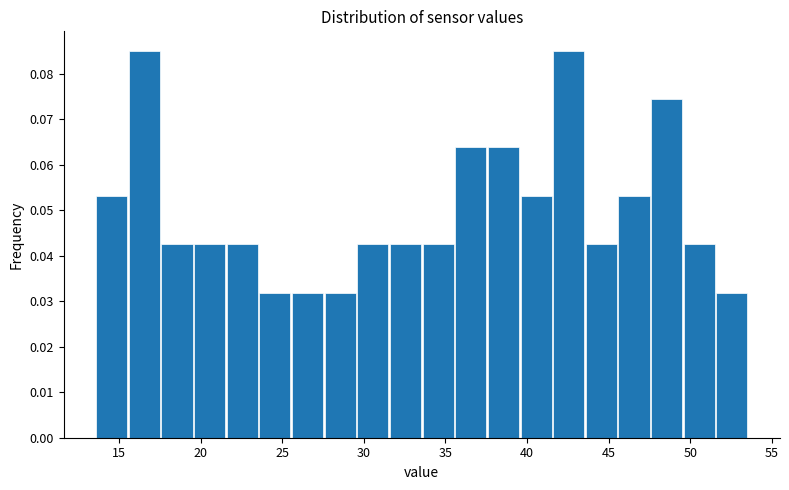

Reading left to right, list every bar in this chart as the range it spans on the x-axis followed by its height. Neither the bar edges nor the heights are printed on the chart, so give them approximately, as read against the axes.

13.6 to 15.6: 0.053
15.6 to 17.6: 0.085
17.6 to 19.6: 0.043
19.6 to 21.6: 0.043
21.6 to 23.6: 0.043
23.6 to 25.6: 0.032
25.6 to 27.6: 0.032
27.6 to 29.6: 0.032
29.6 to 31.6: 0.043
31.6 to 33.6: 0.043
33.6 to 35.6: 0.043
35.6 to 37.6: 0.064
37.6 to 39.6: 0.064
39.6 to 41.6: 0.053
41.6 to 43.6: 0.085
43.6 to 45.6: 0.043
45.6 to 47.6: 0.053
47.6 to 49.6: 0.074
49.6 to 51.6: 0.043
51.6 to 53.6: 0.032